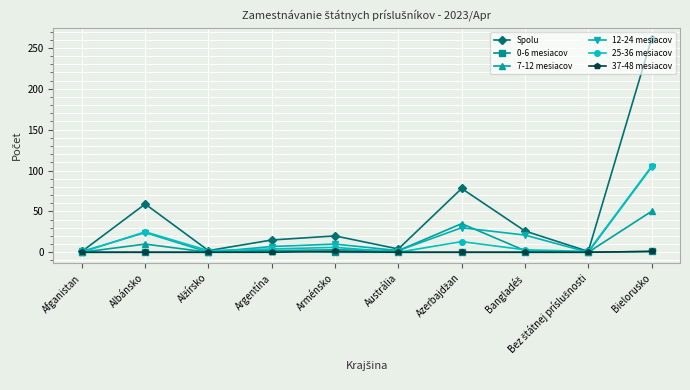

At which category is the sum across all series the highest?

Bielorusko